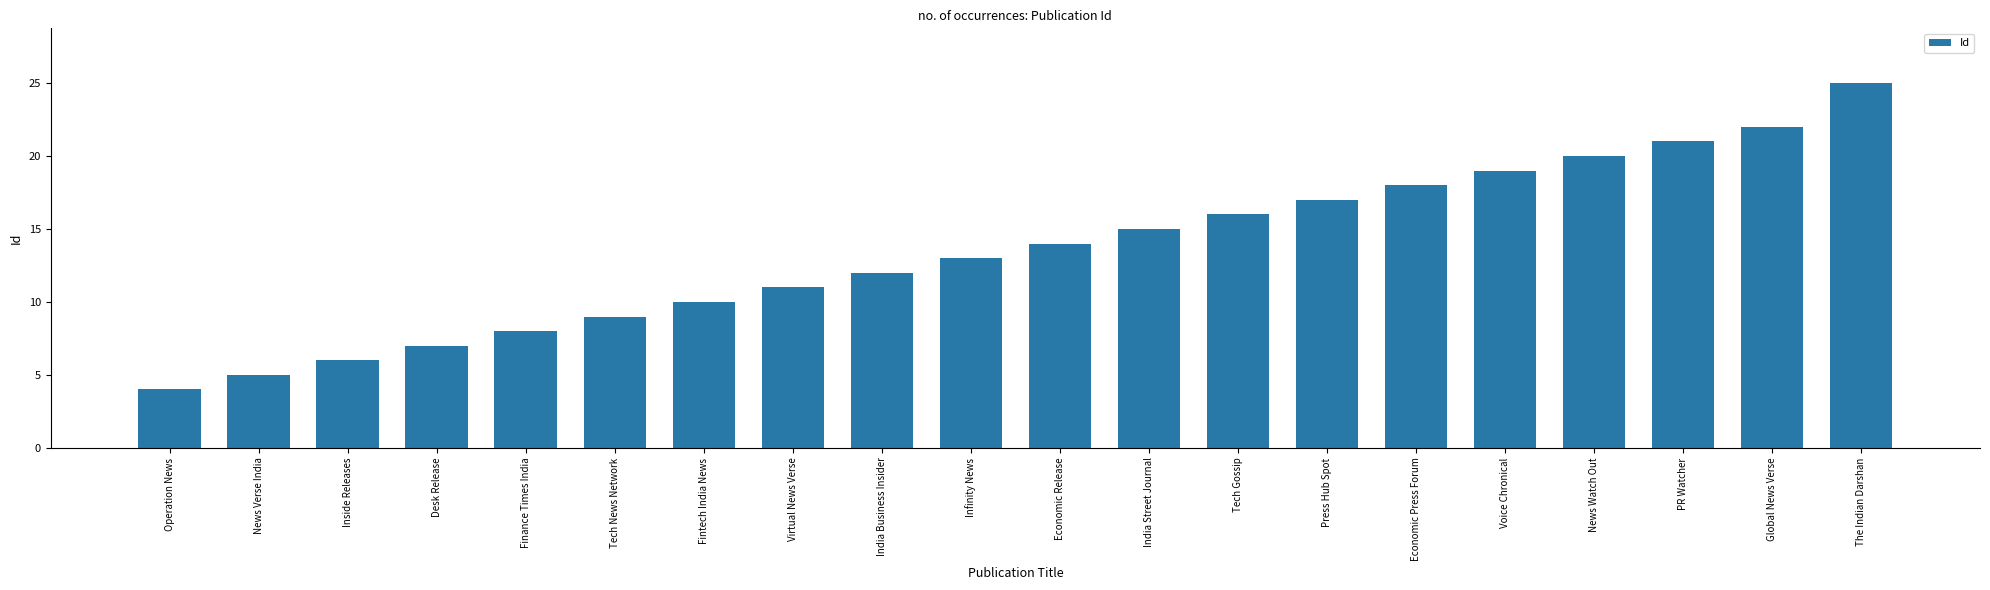

Reading left to right, what are all the values shown in this chart?

Operation News=4	News Verse India=5	Inside Releases=6	Desk Release=7	Finance Times India=8	Tech News Network=9	Fintech India News=10	Virtual News Verse=11	India Business Insider=12	Infinity News=13	Economic Release=14	India Street Journal=15	Tech Gossip=16	Press Hub Spot=17	Economic Press Forum=18	Voice Chronical=19	News Watch Out=20	PR Watcher=21	Global News Verse=22	The Indian Darshan=25